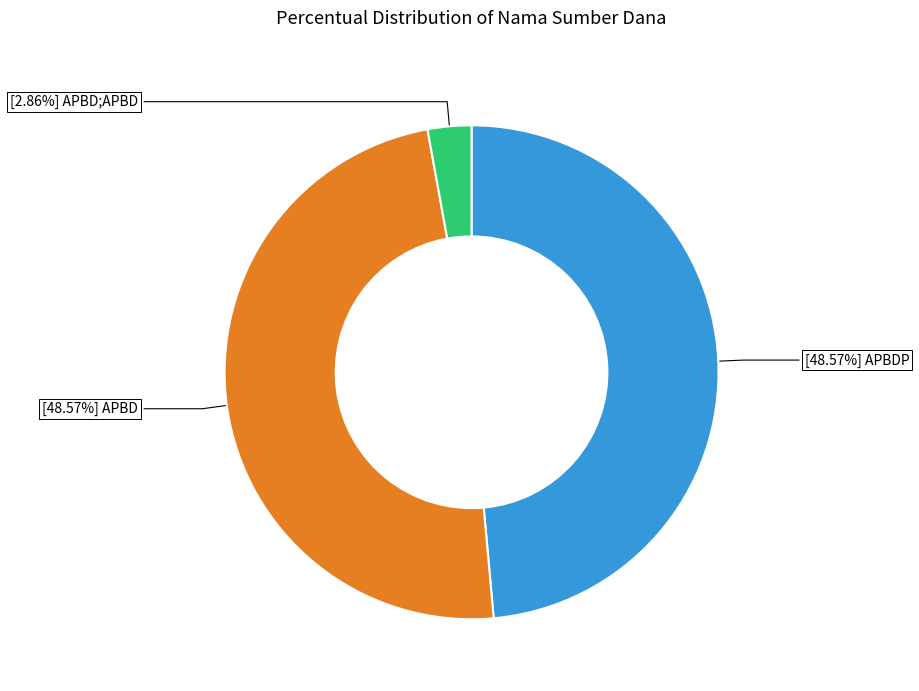

Is there any slice that represents more than half of the pie?

No